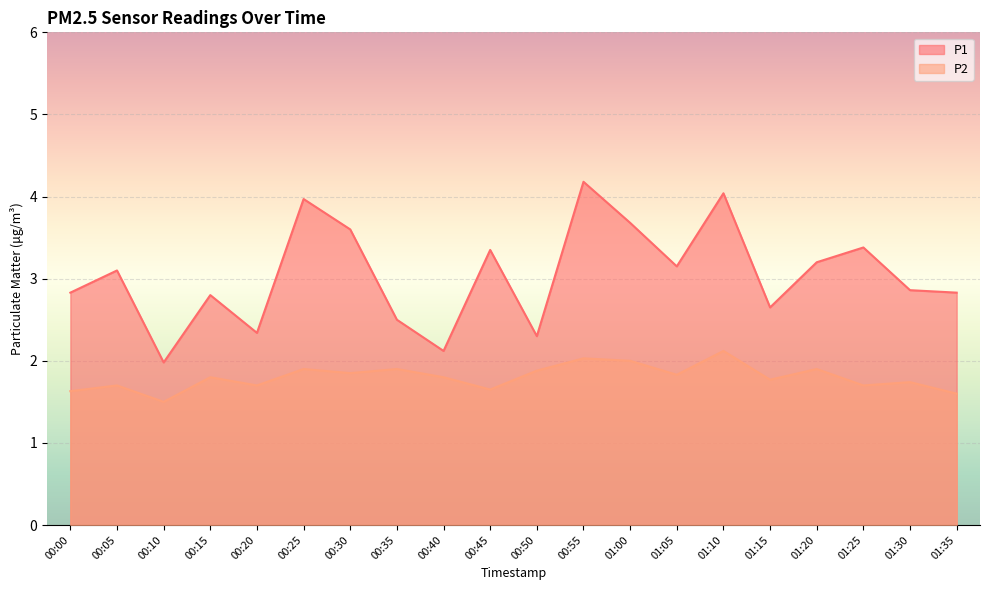

Which series has the widest spread of values?

P1